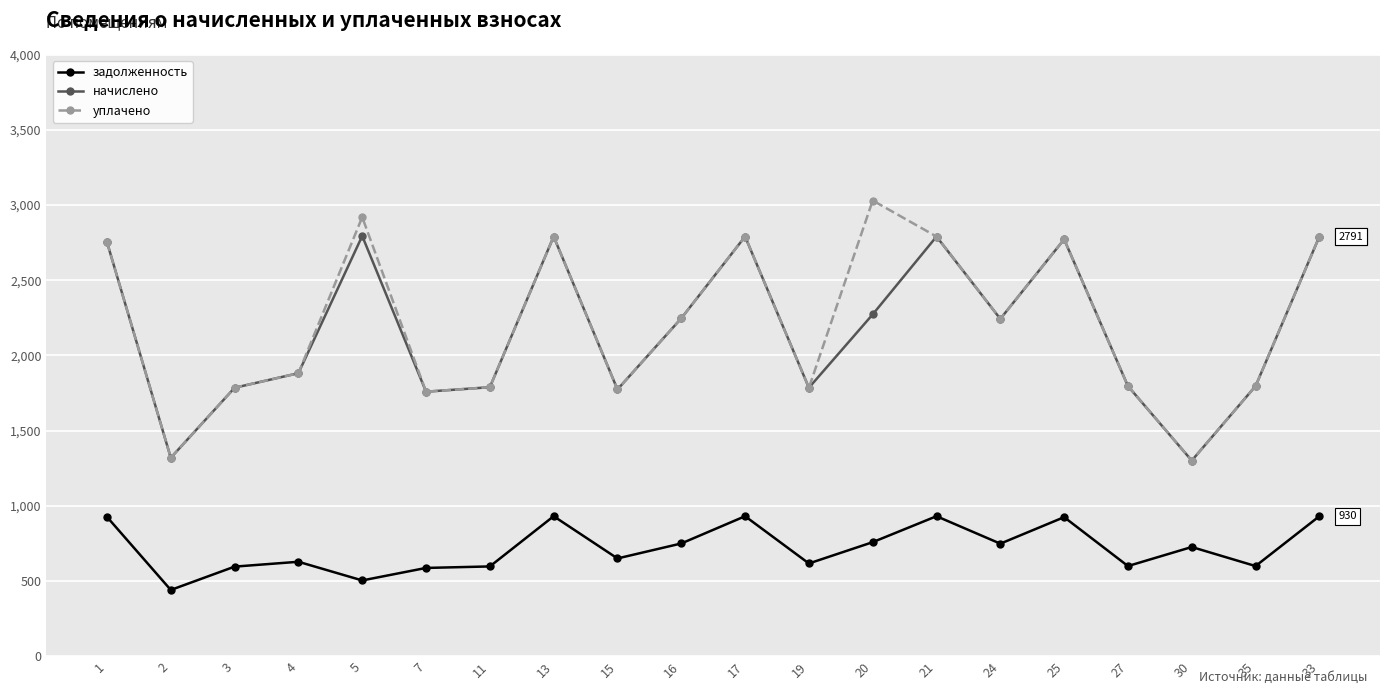

What is the highest value of the задолженность series?

930.3